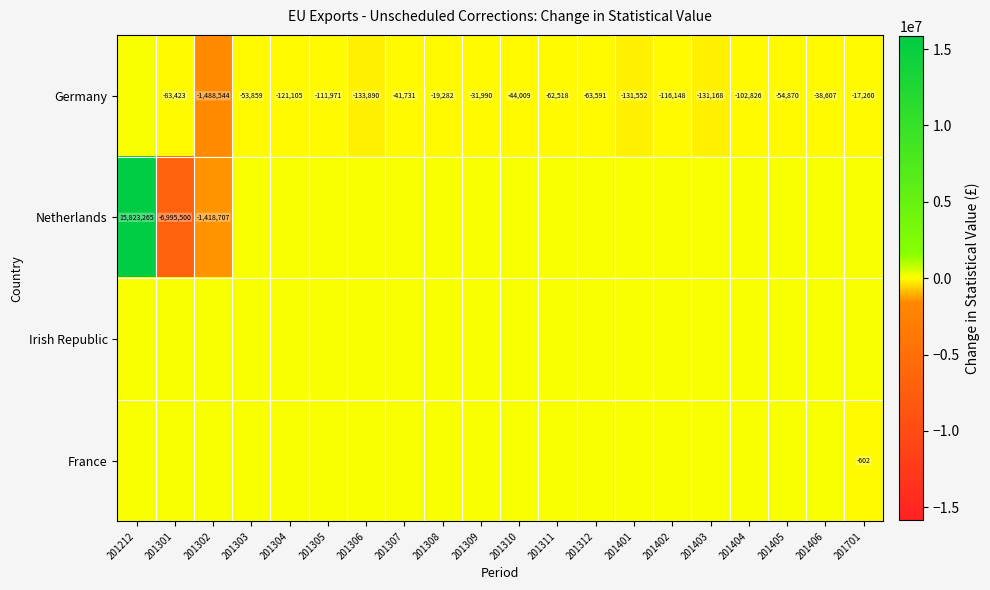

How many values in Germany are below zero?

19